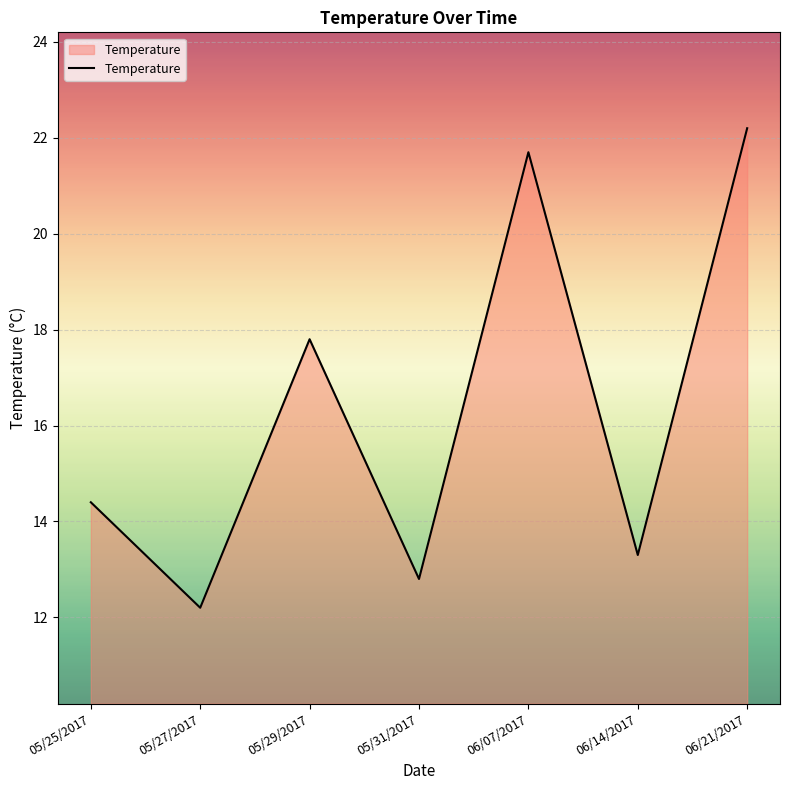

Is it true that the value at 05/27/2017 is 12.2?

True